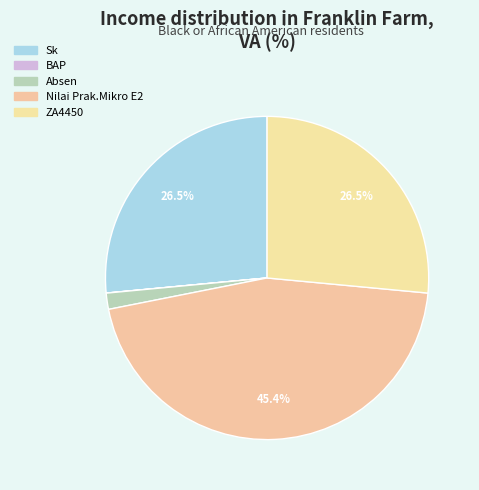

Does any single category account for the majority?

No